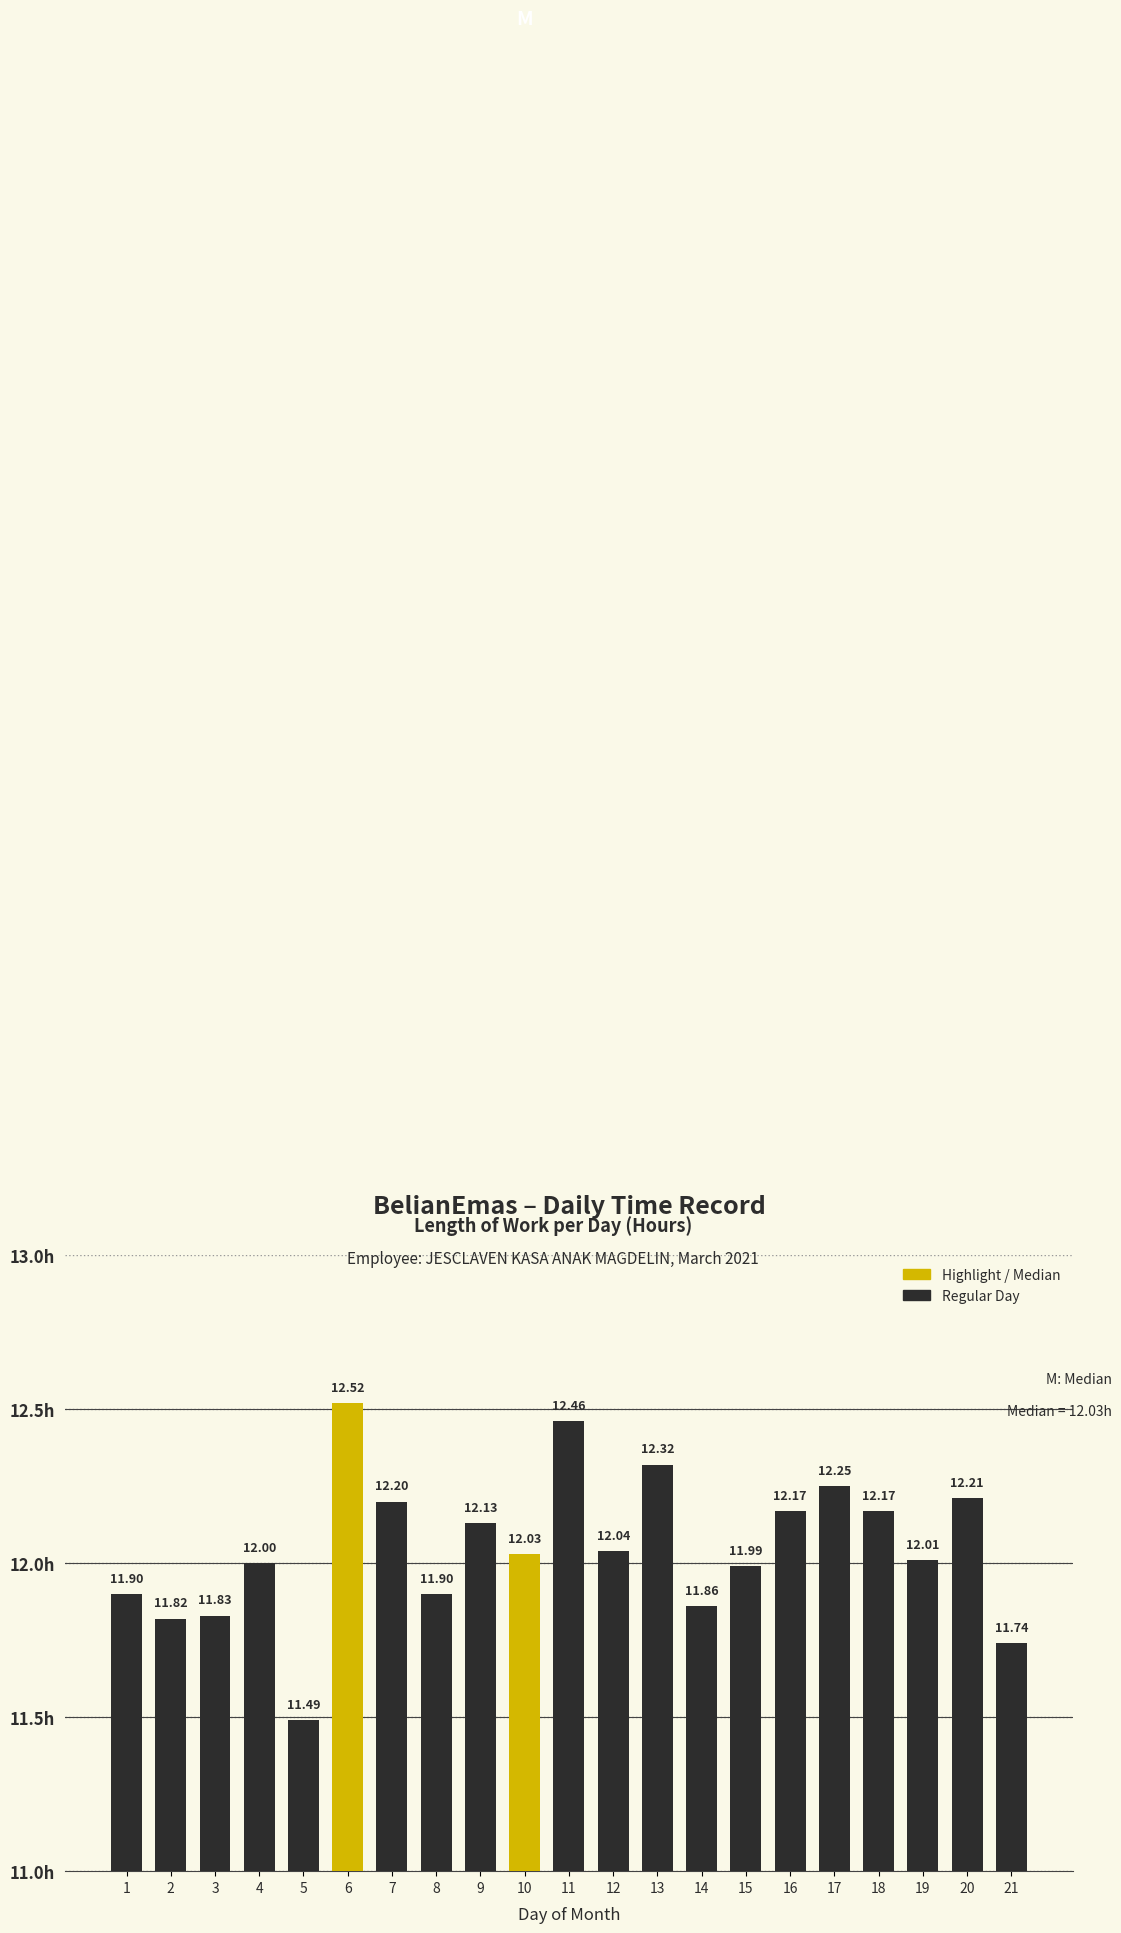

Is it true that the value at 20 is 12.2?

True